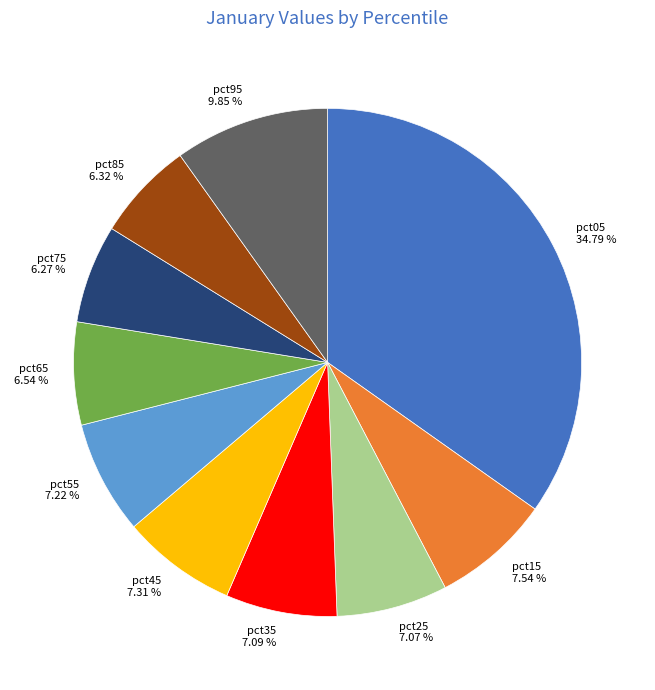

What percentage is NOT represented by pct75?

93.7%